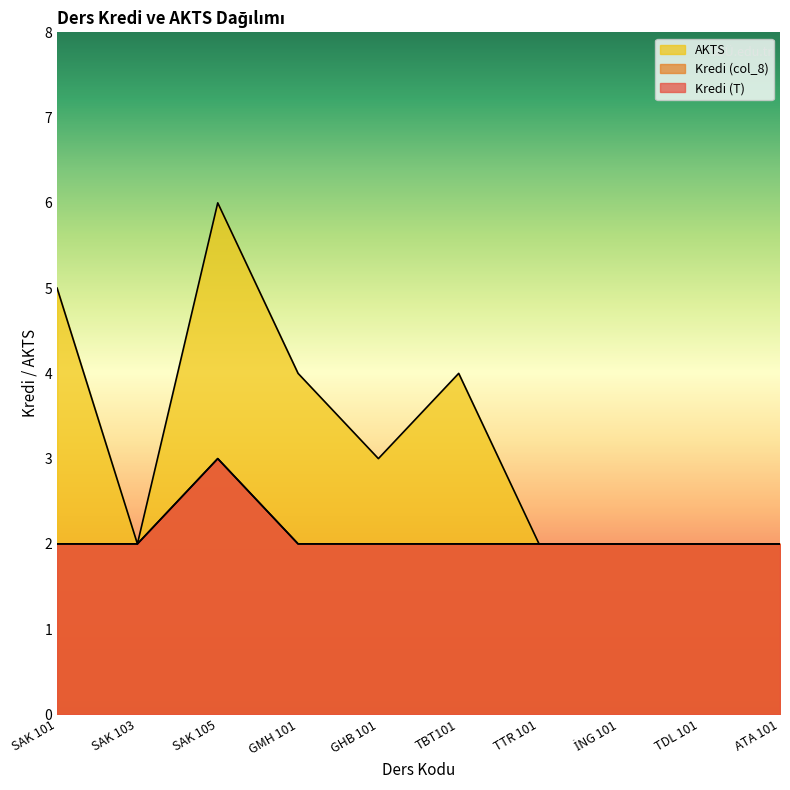

Which series has the largest range (max minus min)?

AKTS